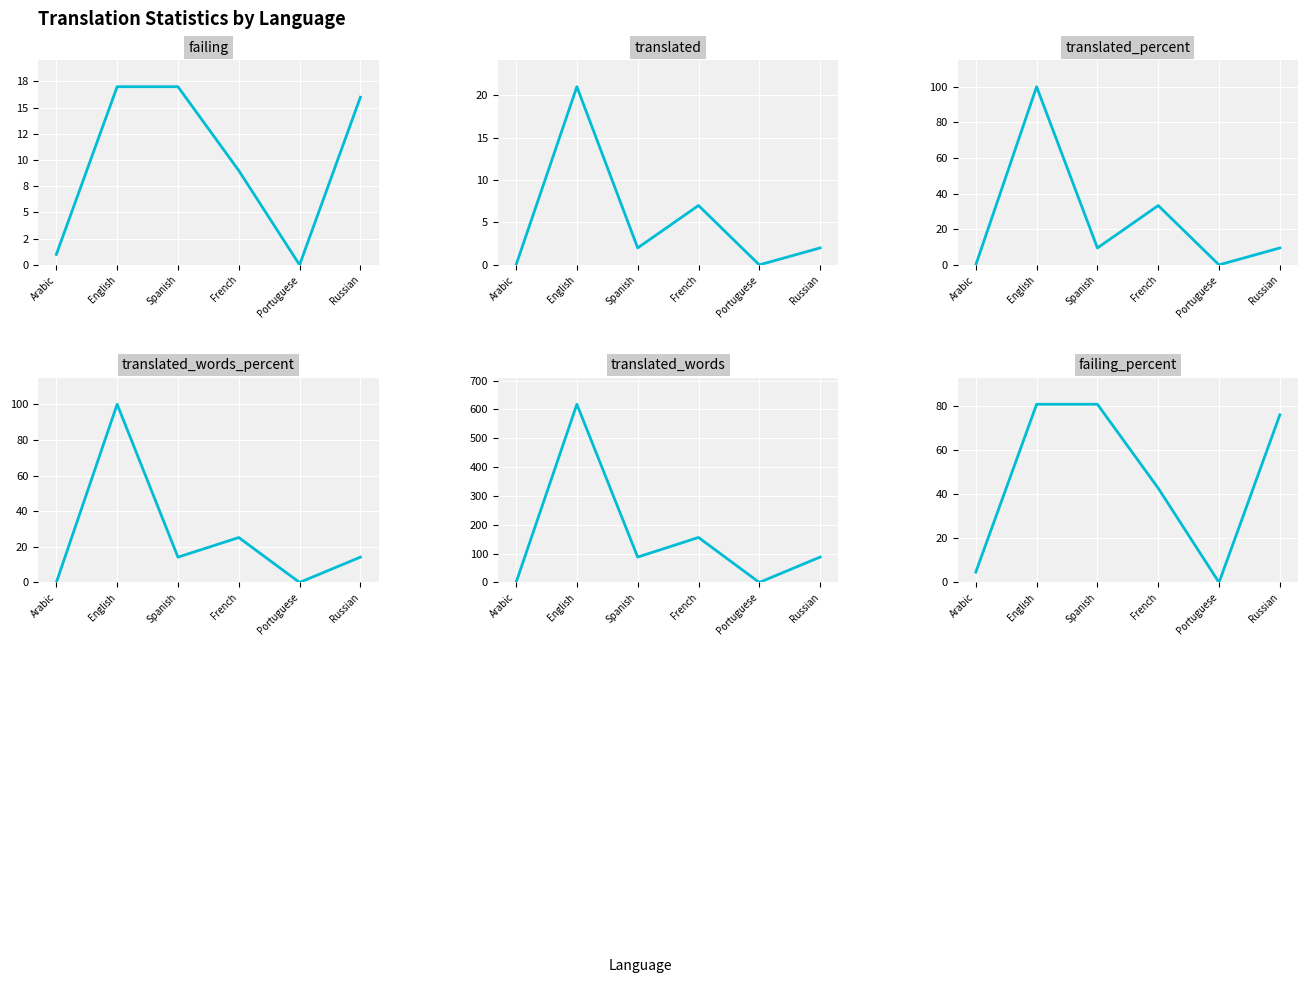

At which label is translated closest to 10?

French